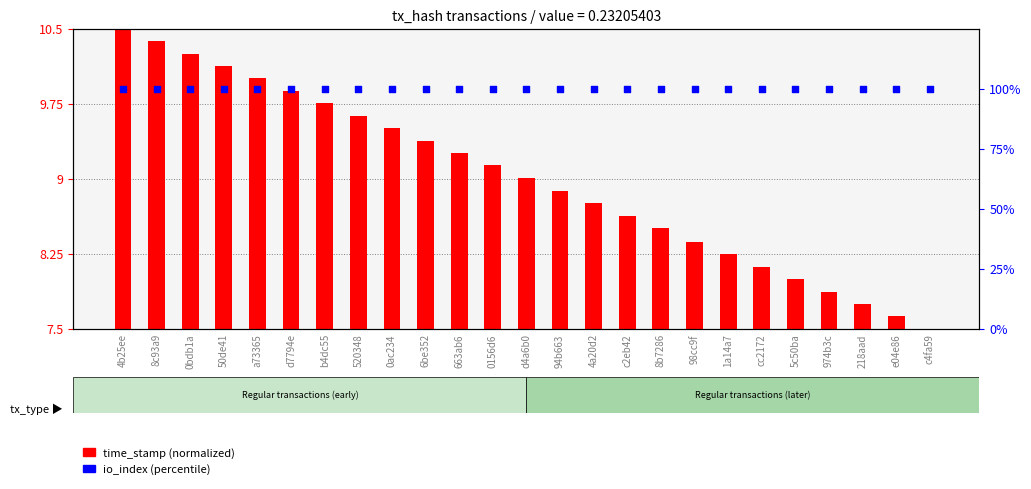

At how many categories does at least one series exceed 16?

25